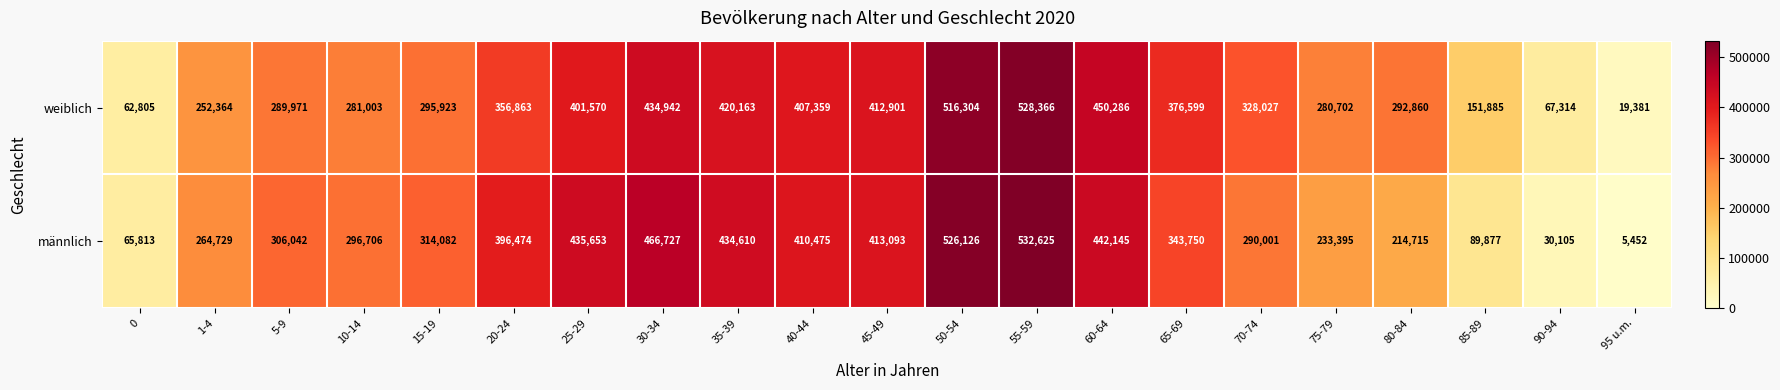

Which series has the largest range (max minus min)?

männlich